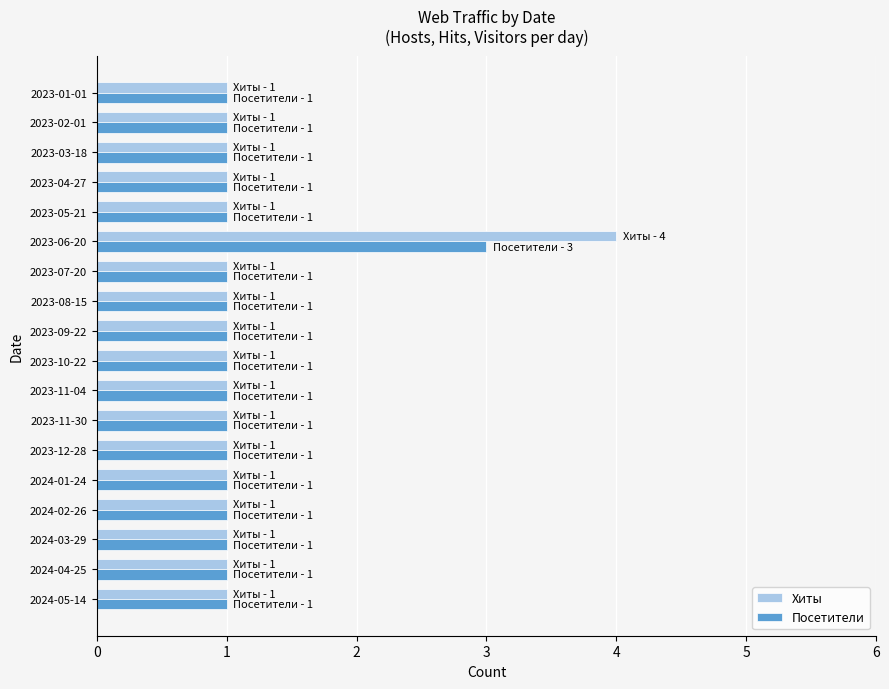

What is the average value of the Посетители series?

1